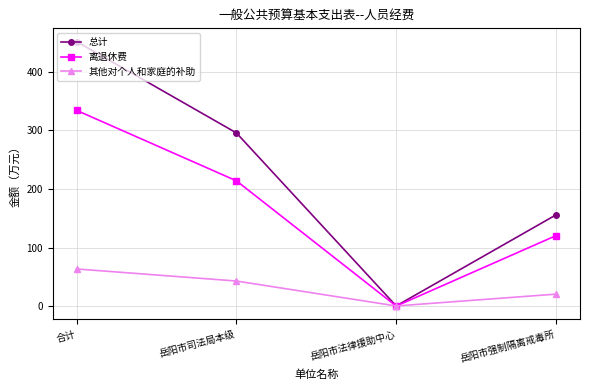

Reading left to right, transcribe all the data shown in this chart.

总计: 合计=451.9	岳阳市司法局本级=295.9	岳阳市法律援助中心=0.2	岳阳市强制隔离戒毒所=155.8
离退休费: 合计=334.4	岳阳市司法局本级=214.0	岳阳市法律援助中心=0.0	岳阳市强制隔离戒毒所=120.4
其他对个人和家庭的补助: 合计=63.4	岳阳市司法局本级=42.8	岳阳市法律援助中心=0.2	岳阳市强制隔离戒毒所=20.4